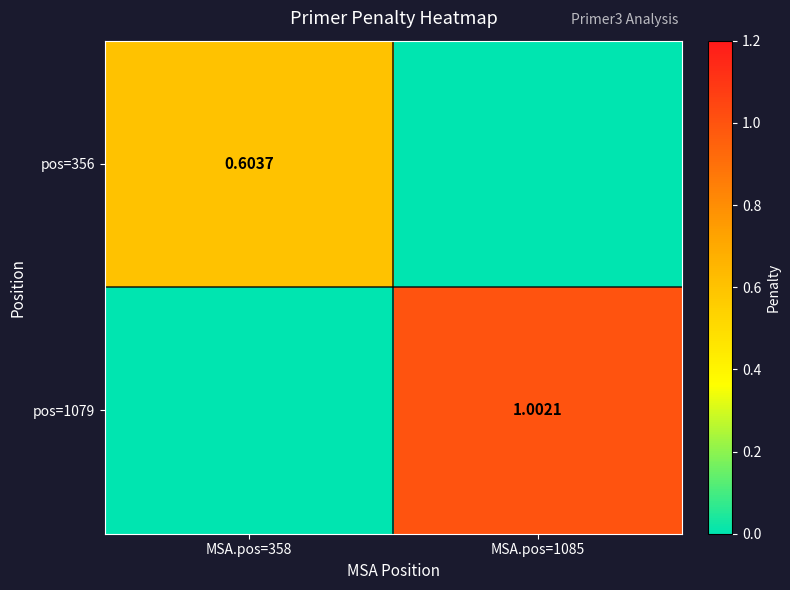

At which label is pos=356 closest to 0?

MSA.pos=1085